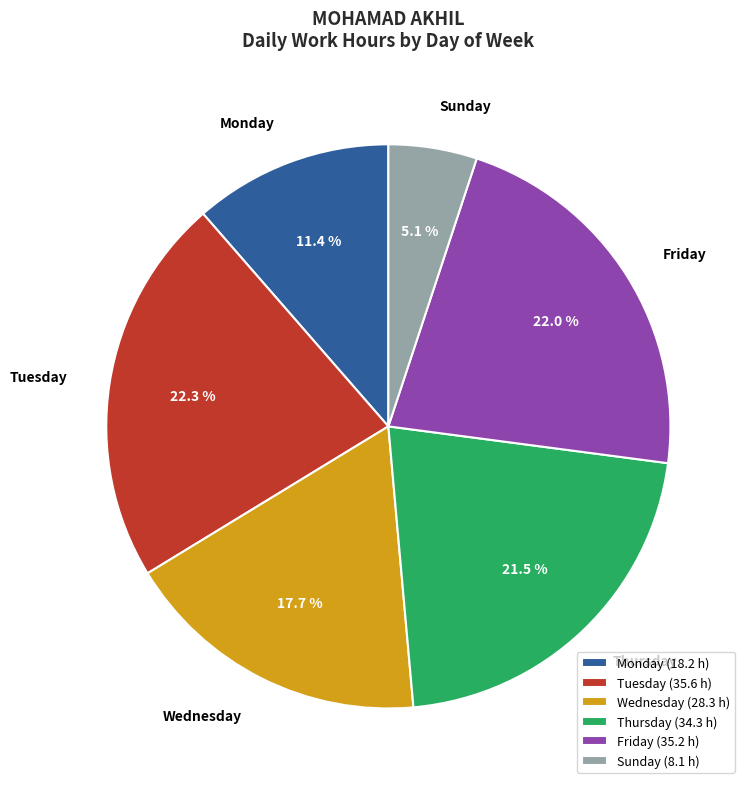

Does any single category account for the majority?

No